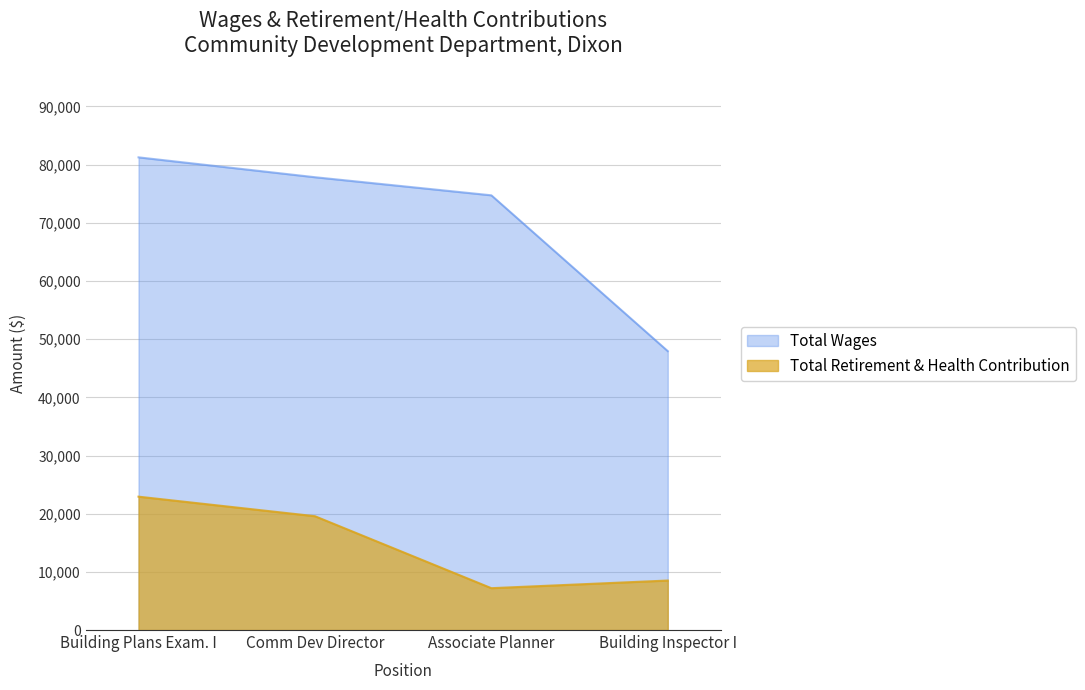

What is the sum of all Total Retirement & Health Contribution values?

58196